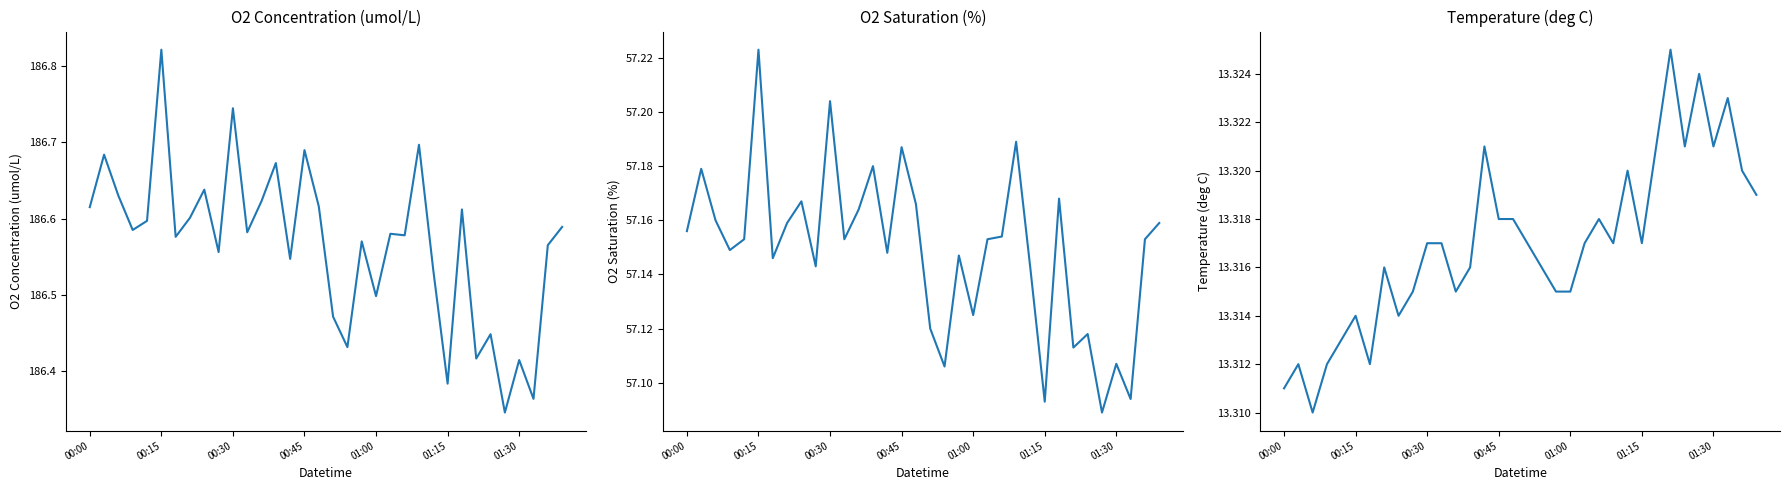

Which series changed the most between 13 and 18?

O2_concentration